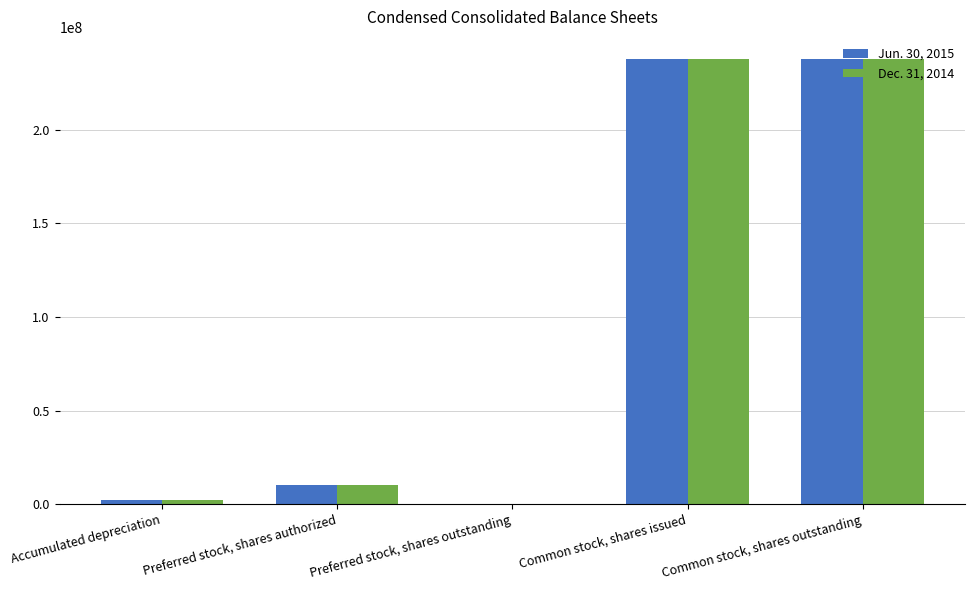

Is the value of Jun. 30, 2015 at Preferred stock, shares outstanding greater than the value of Dec. 31, 2014 at Common stock, shares outstanding?

No